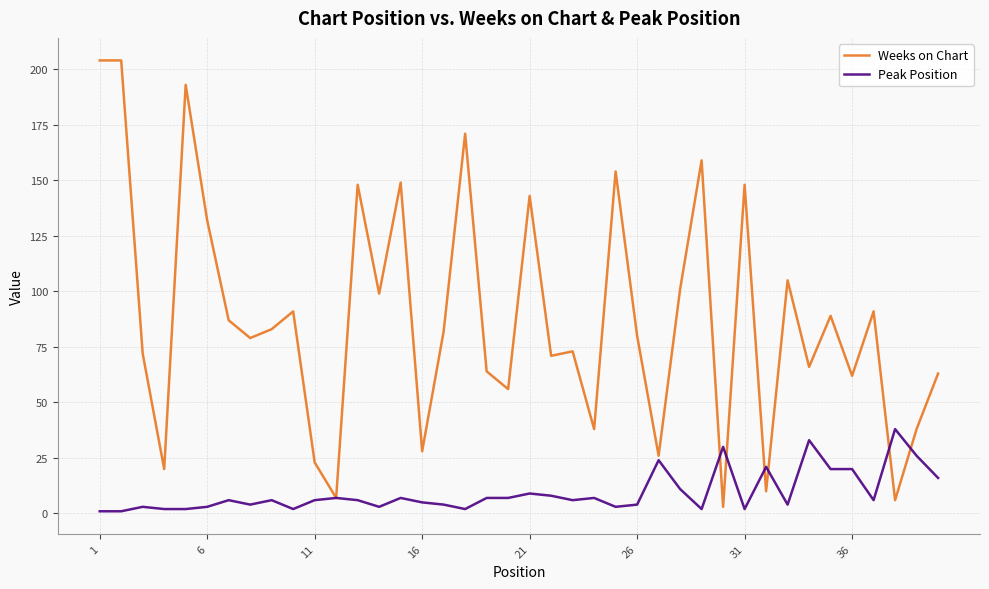

List the series in order of their peak value, highest first.

Weeks on Chart, Peak Position